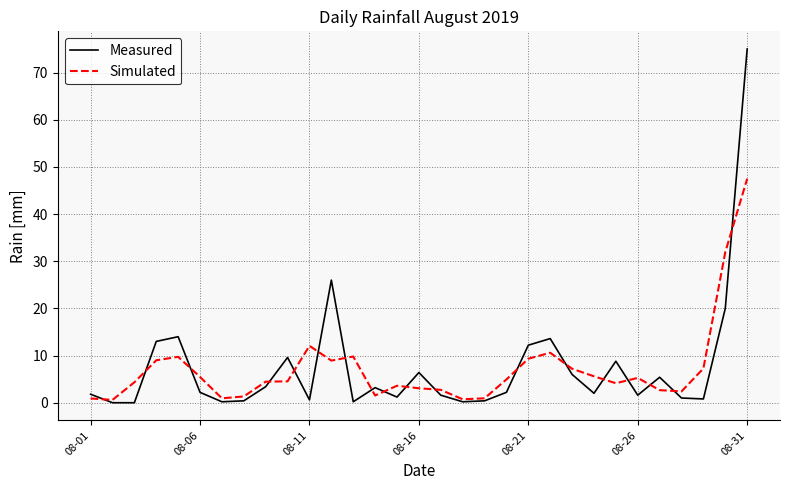

What is the maximum value shown in the chart?

75.0